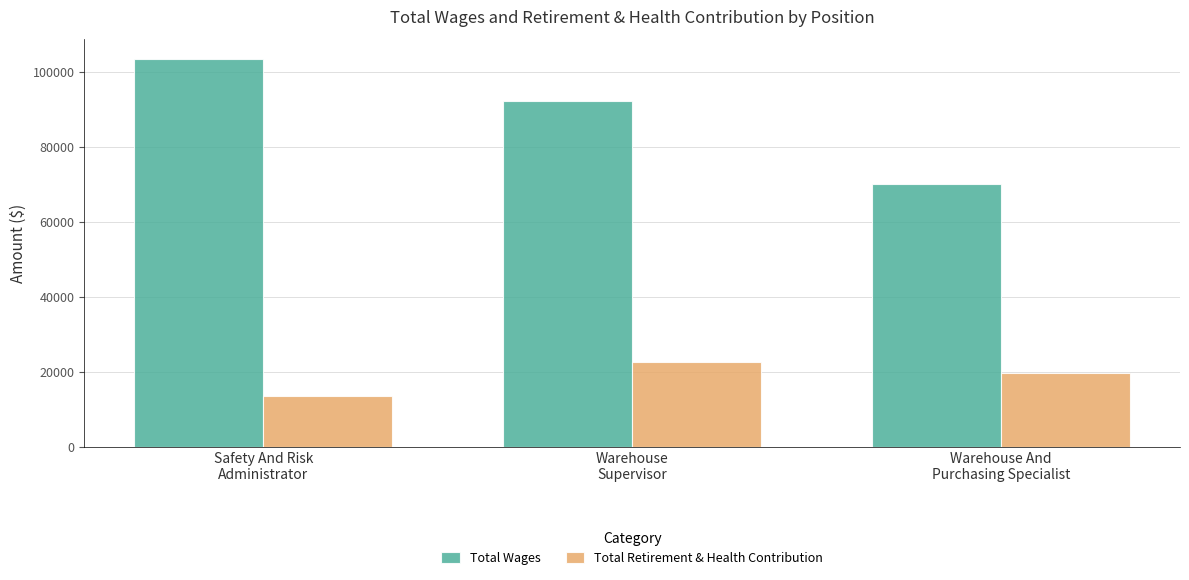

What is the difference between the Total Retirement & Health Contribution values at Warehouse
Supervisor and Safety And Risk
Administrator?

8992